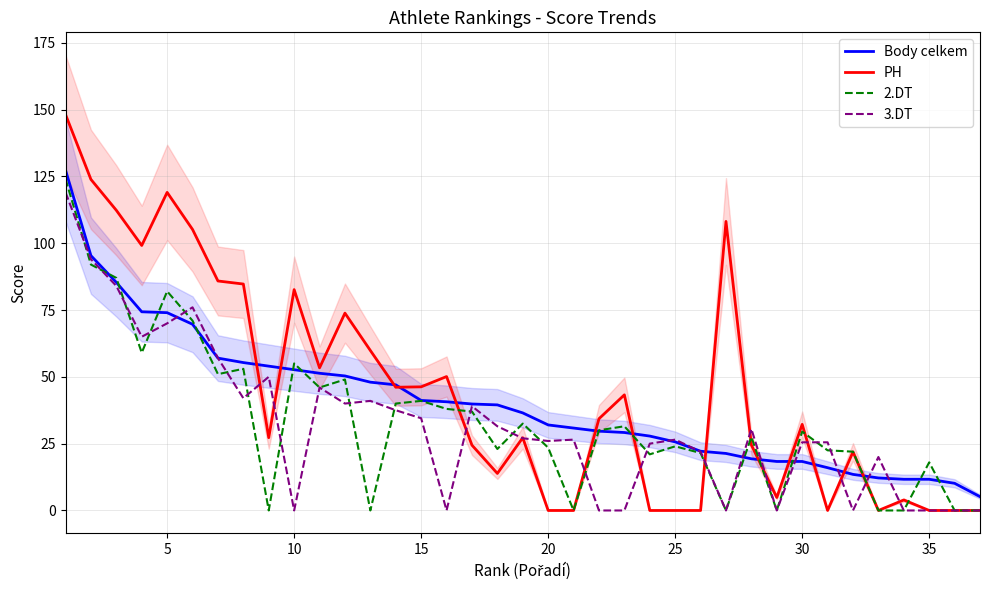

What is the maximum value shown in the chart?

148.1